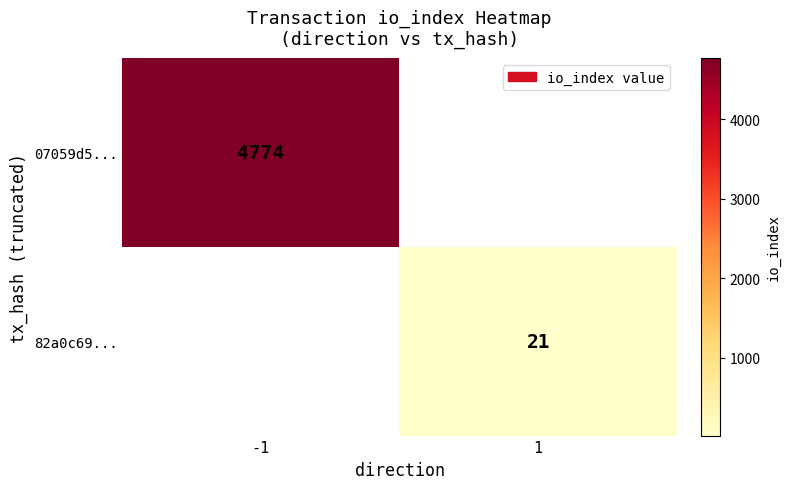

How many categories are shown in the chart?

2